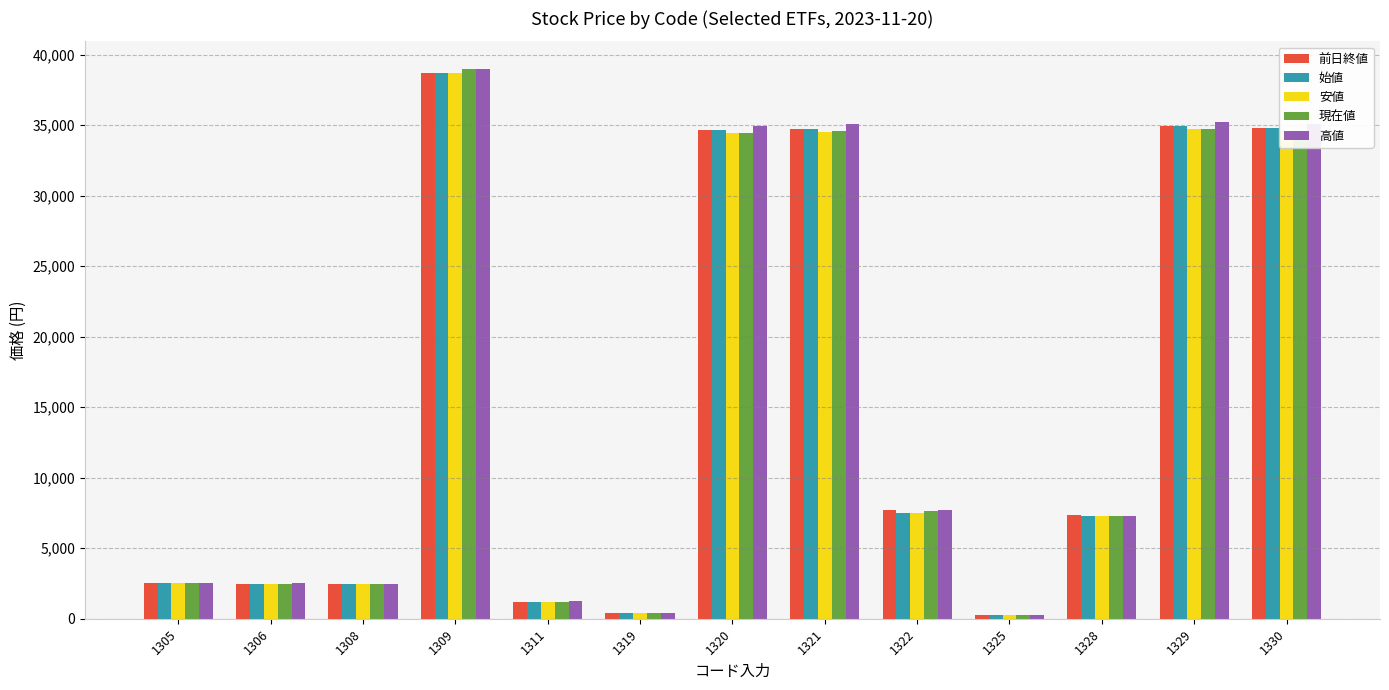

Is it true that 安値 equals 19259.8 at 1330?

False